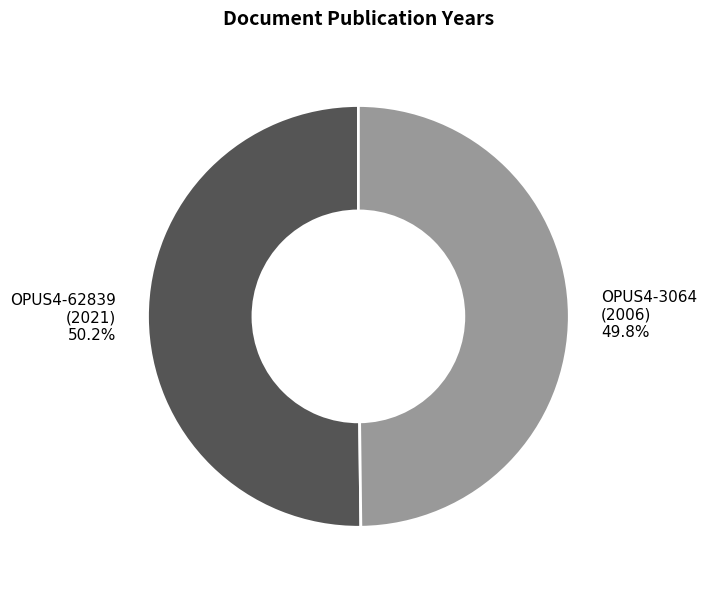

What percentage is NOT represented by OPUS4-62839 (2021) 50.2%?

49.8%